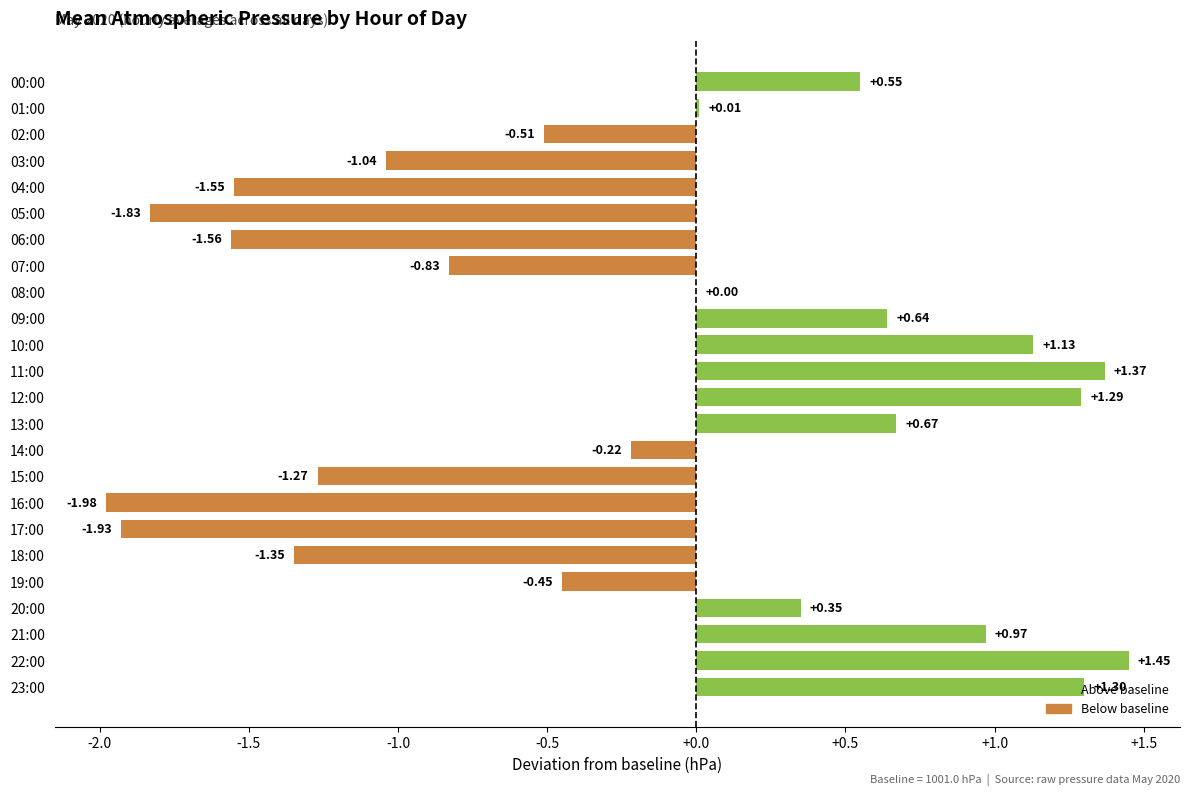

Between 04:00 and 05:00, which is larger?

04:00